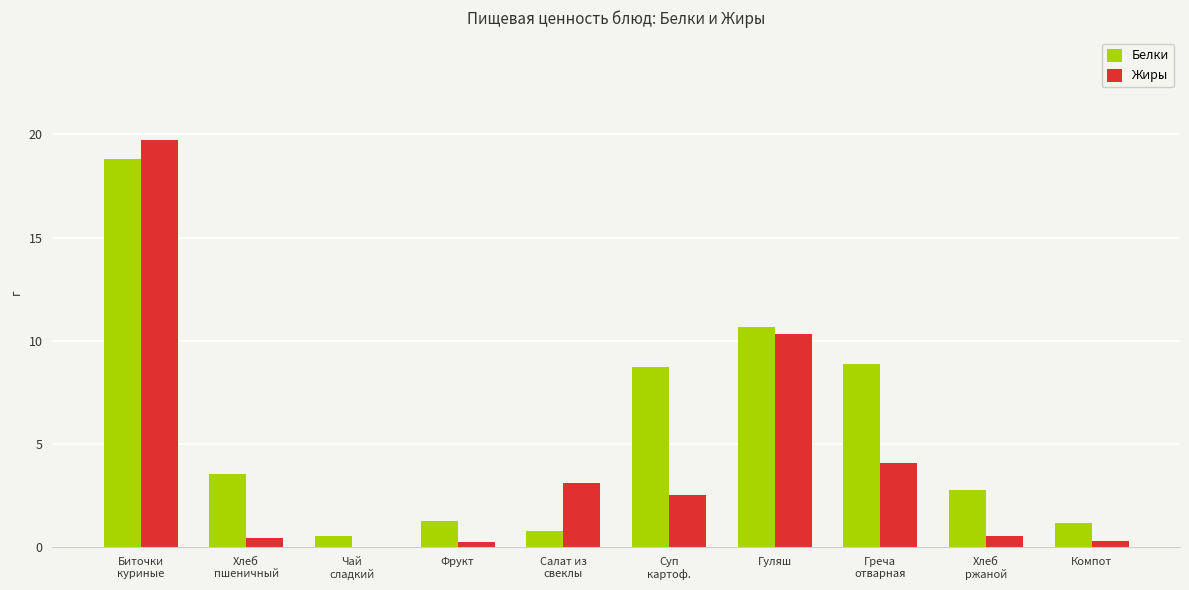

How many values in Жиры are above zero?

9